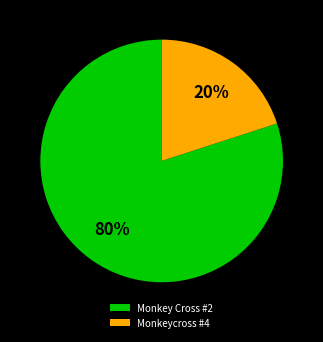

Do Monkeycross #4 and Monkey Cross #2 together represent more than half of the pie?

Yes